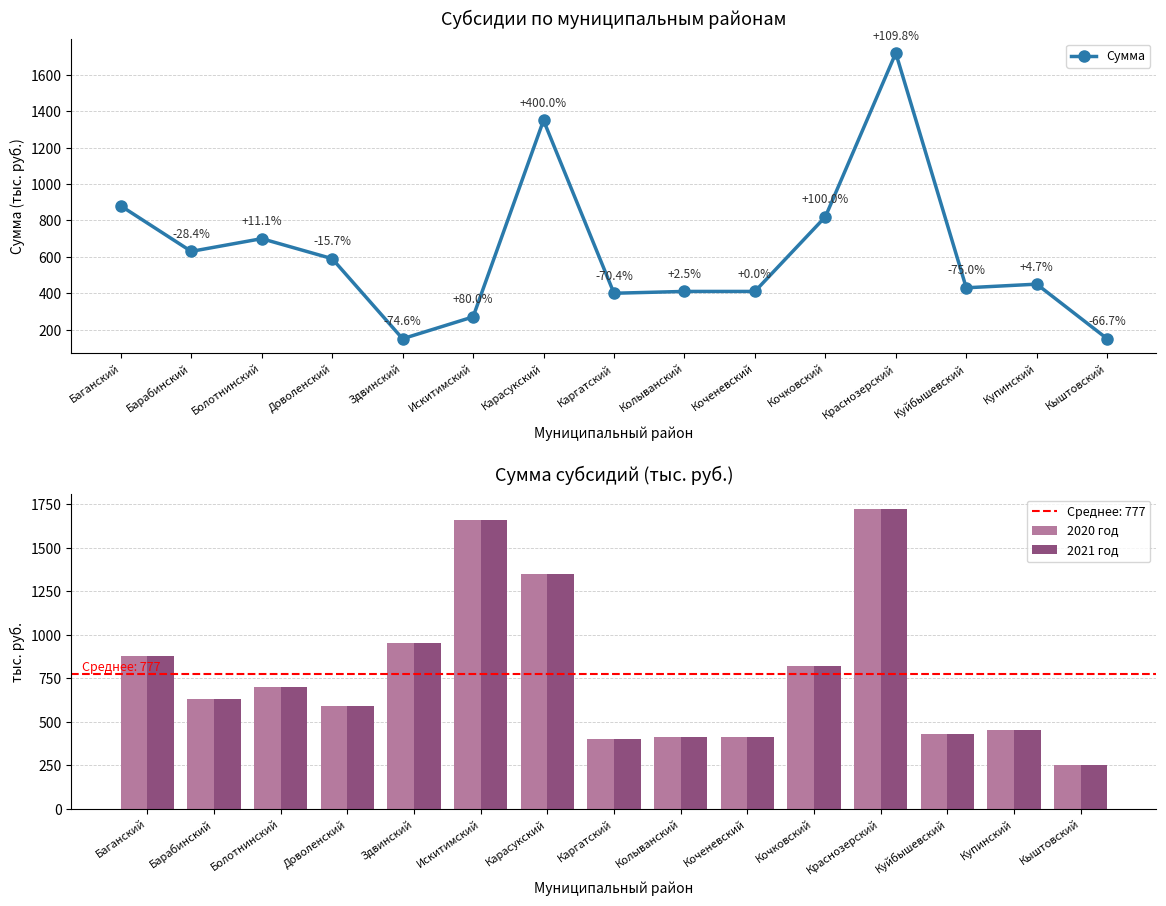

The Сумма series shows 1150 at Кочковский. True or false?

False